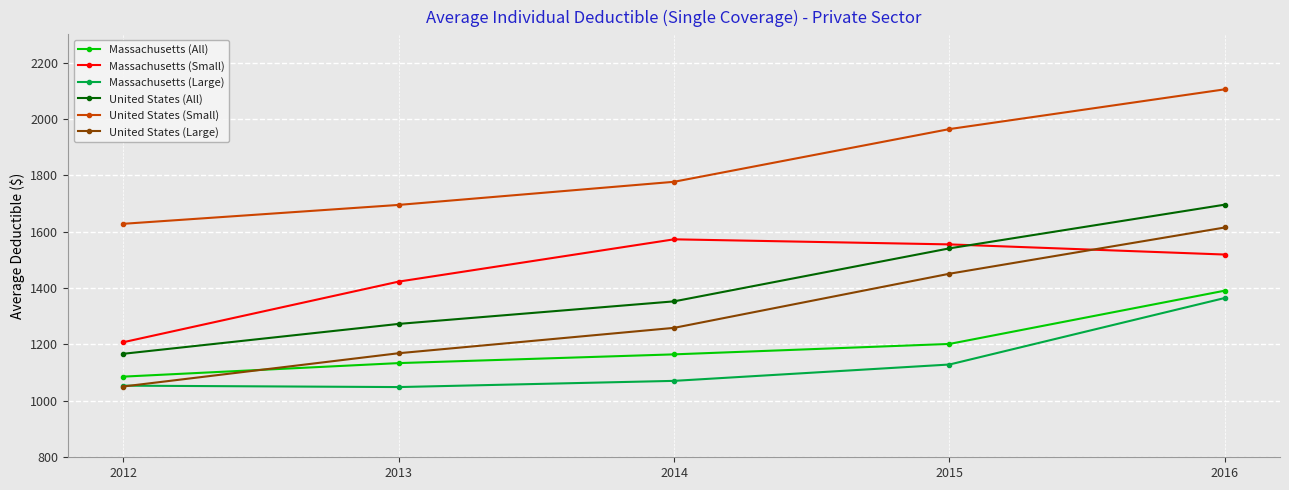

Count the number of data series in this chart.

6